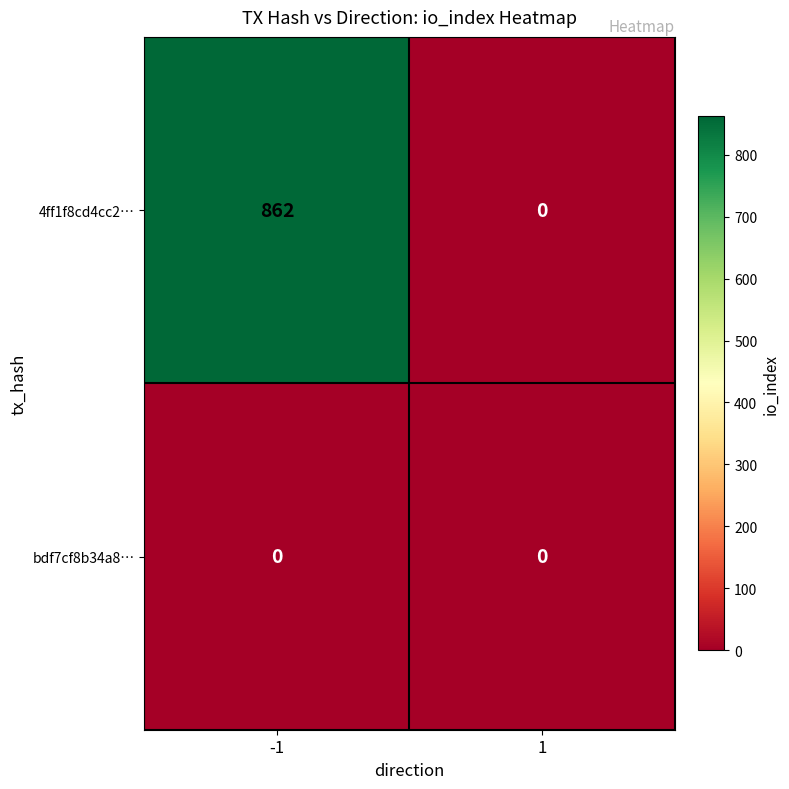

What is the difference between the 4ff1f8cd4cc2… values at -1 and 1?

862